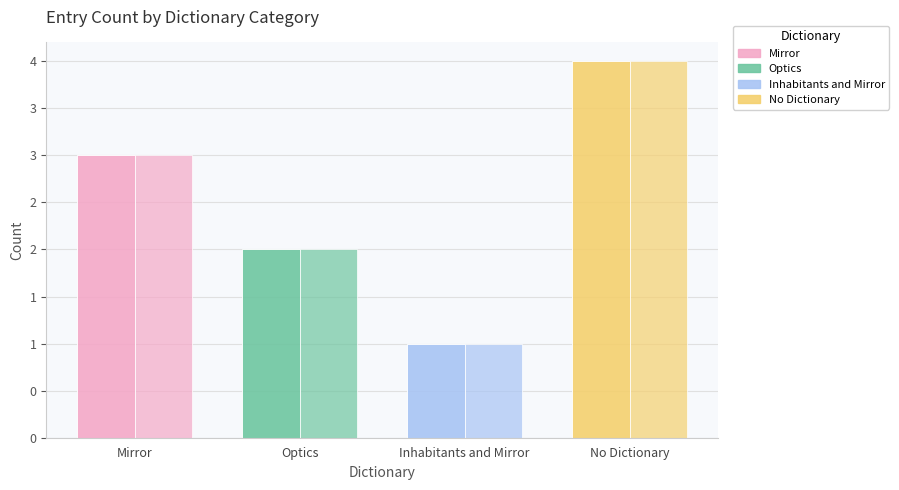

Does the chart contain stacked bars?

No